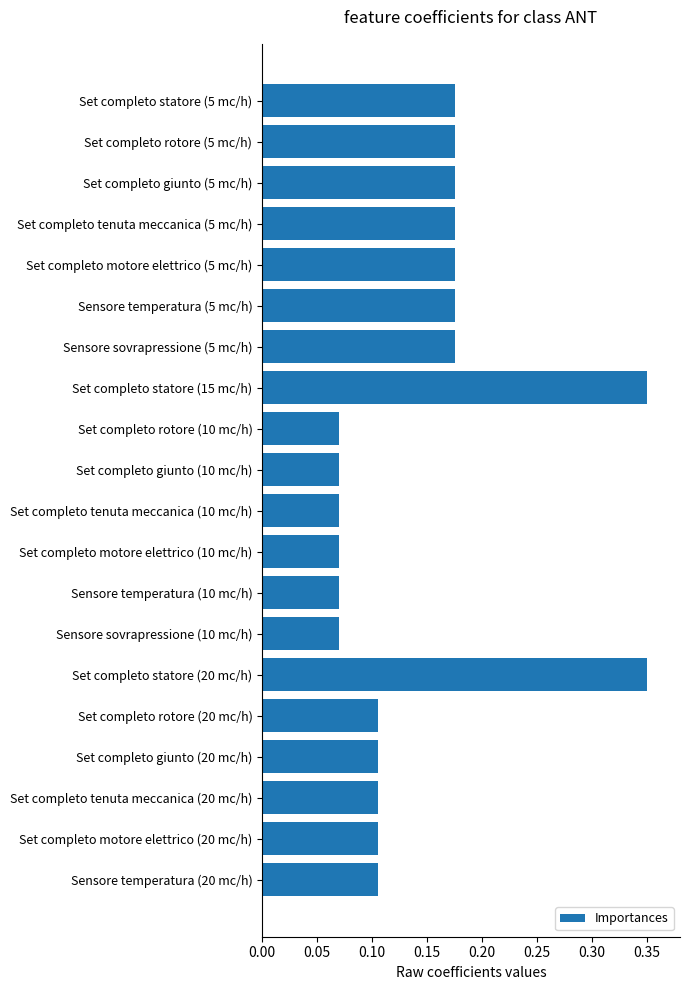

Count the values in the range 0 to 1.

20